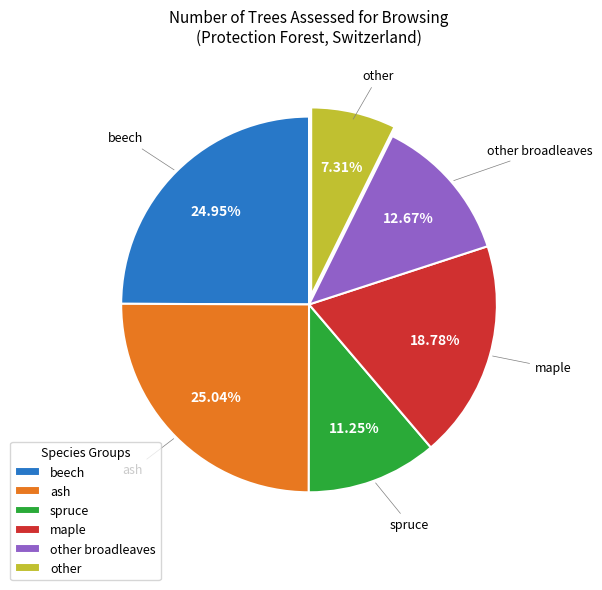

To the nearest percent, what is the average slice percentage?

17%